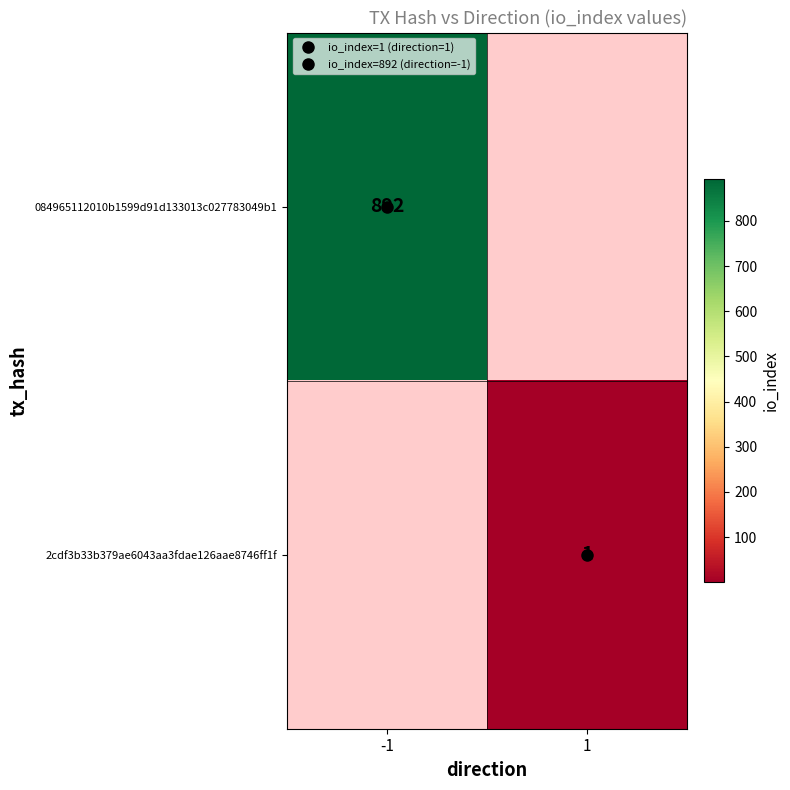

How many data points does each series have?

2